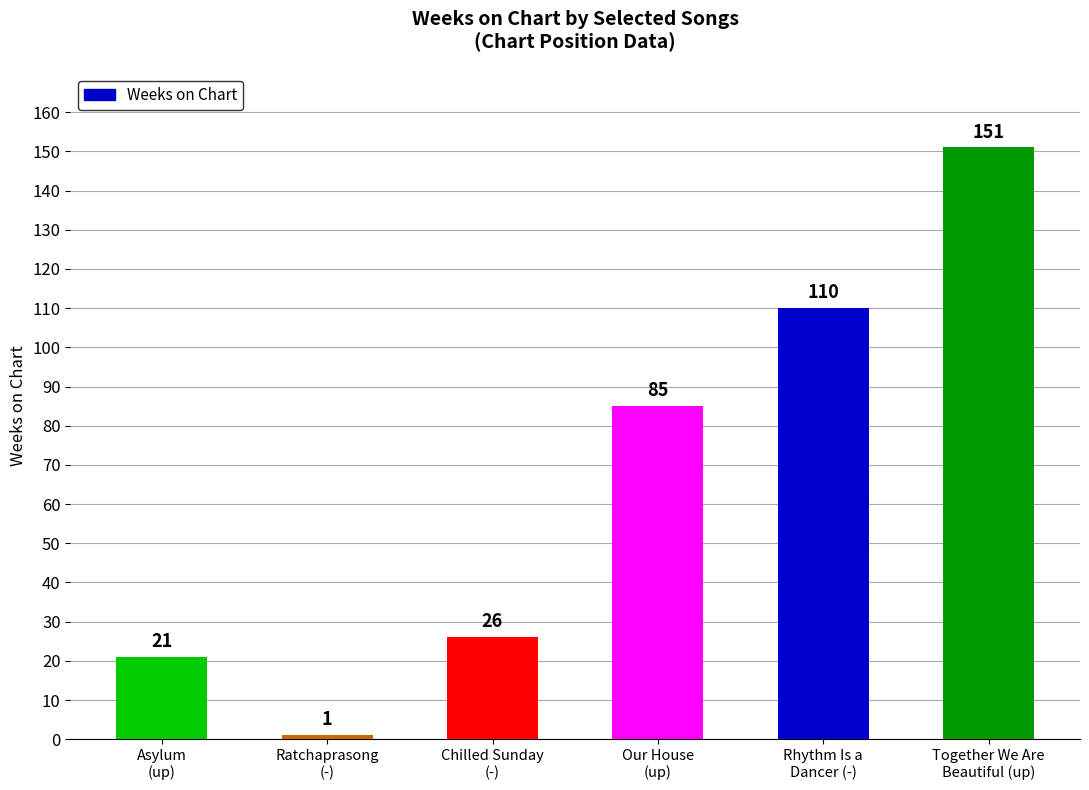

Which label corresponds to the largest value in the chart?

up (Together We Are Beautiful)